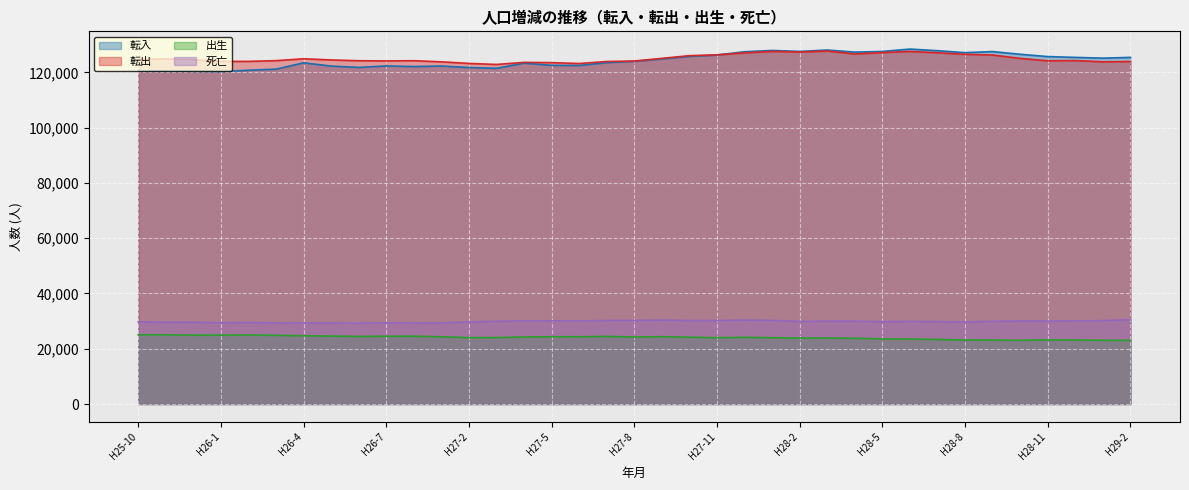

What is the smallest value displayed?

23013